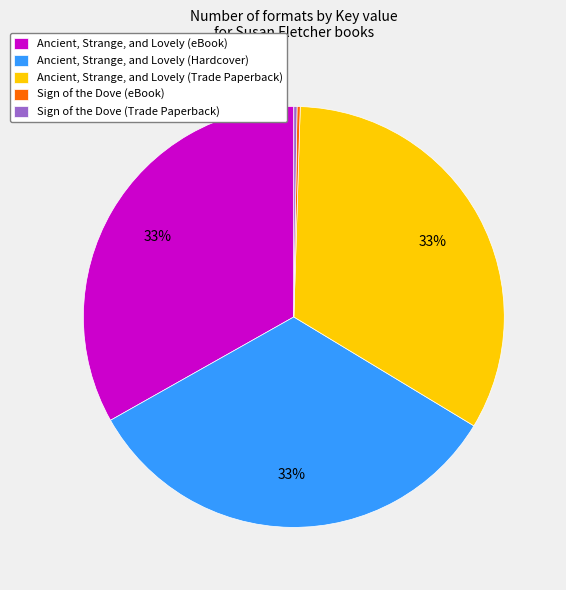

Is it true that Ancient, Strange, and Lovely (Trade Paperback) is 48% of the pie?

False